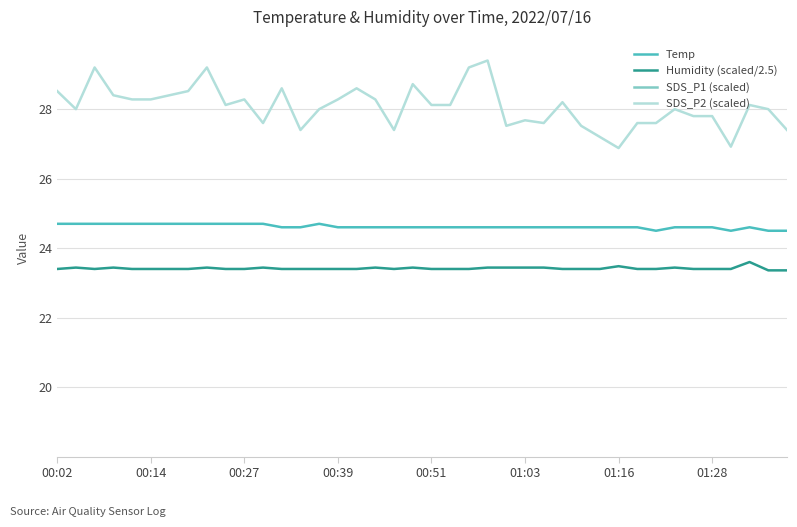

What is the highest value of the Temp series?

24.7